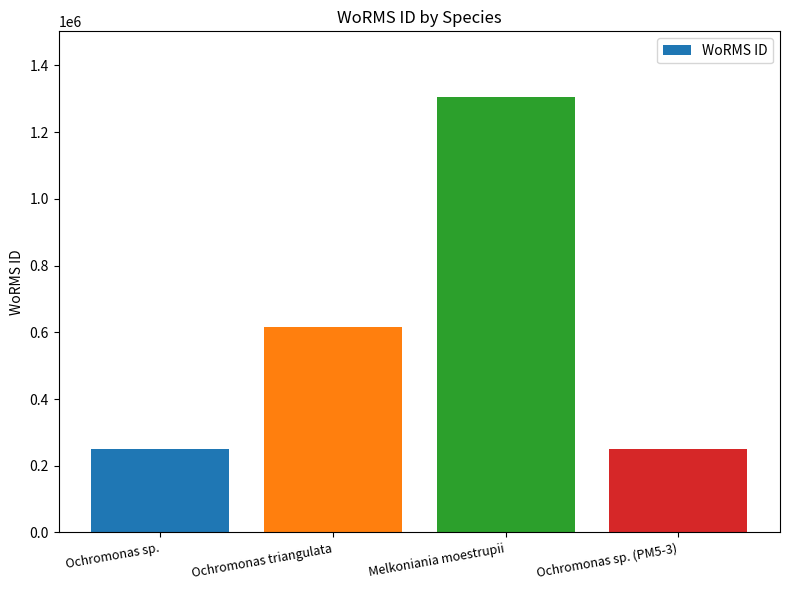

How many distinct data groups are displayed?

1